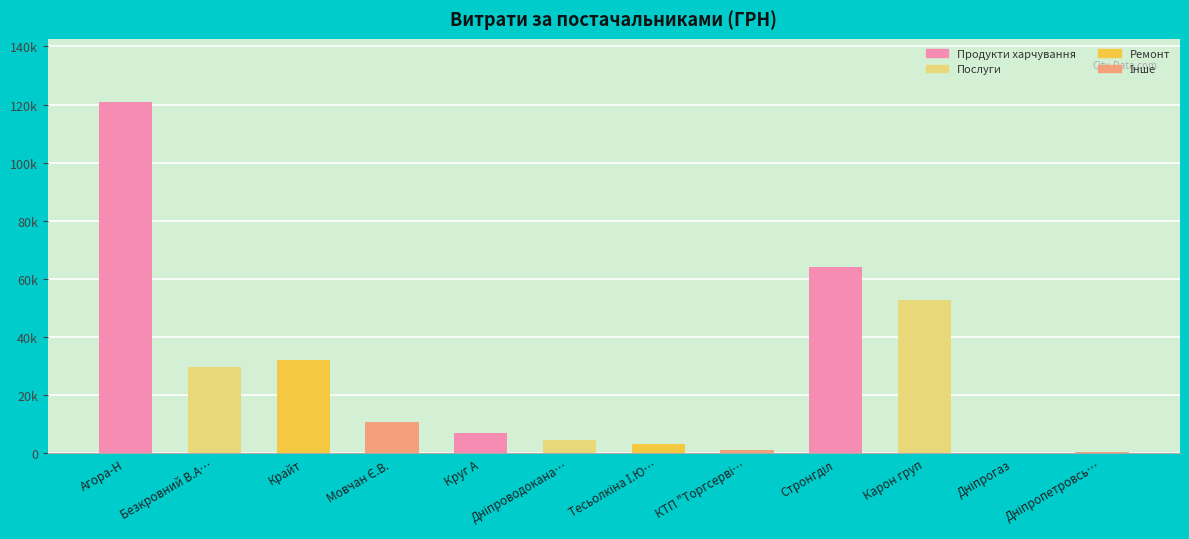

What is the difference between the second highest and minimum values?

64114.0